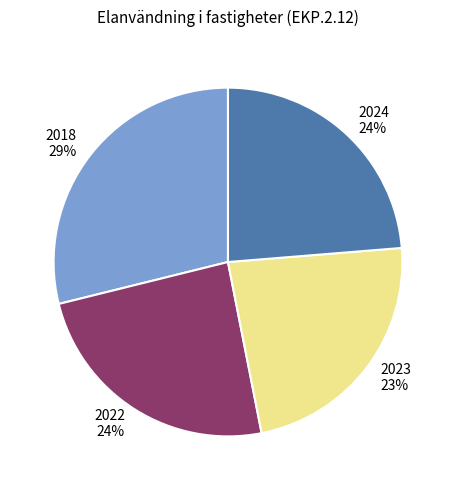

Is there any slice that represents more than half of the pie?

No